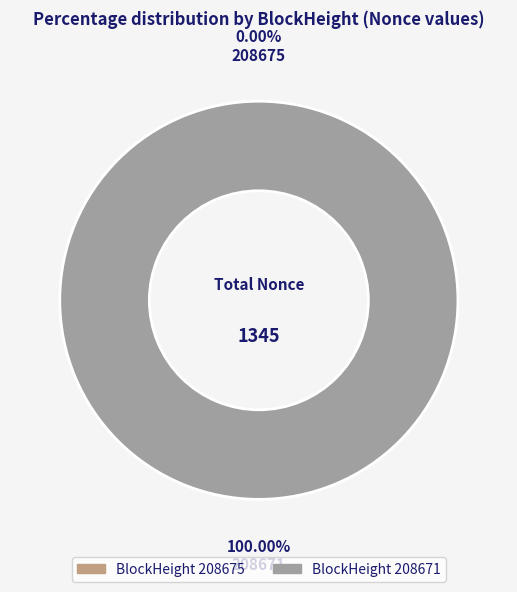

Which category has the biggest portion of the pie?

208671